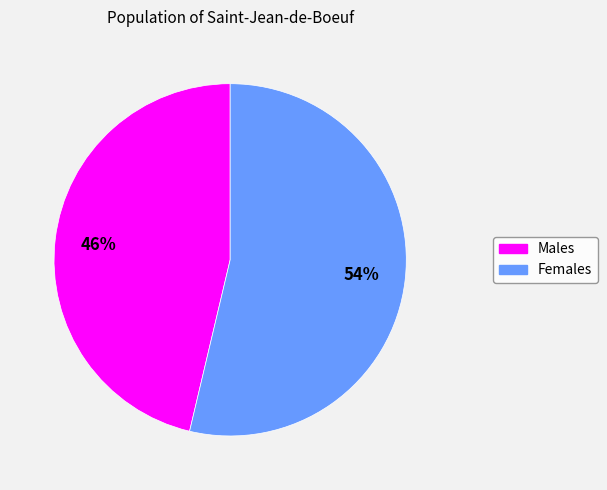

Do Females and Males together represent more than half of the pie?

Yes